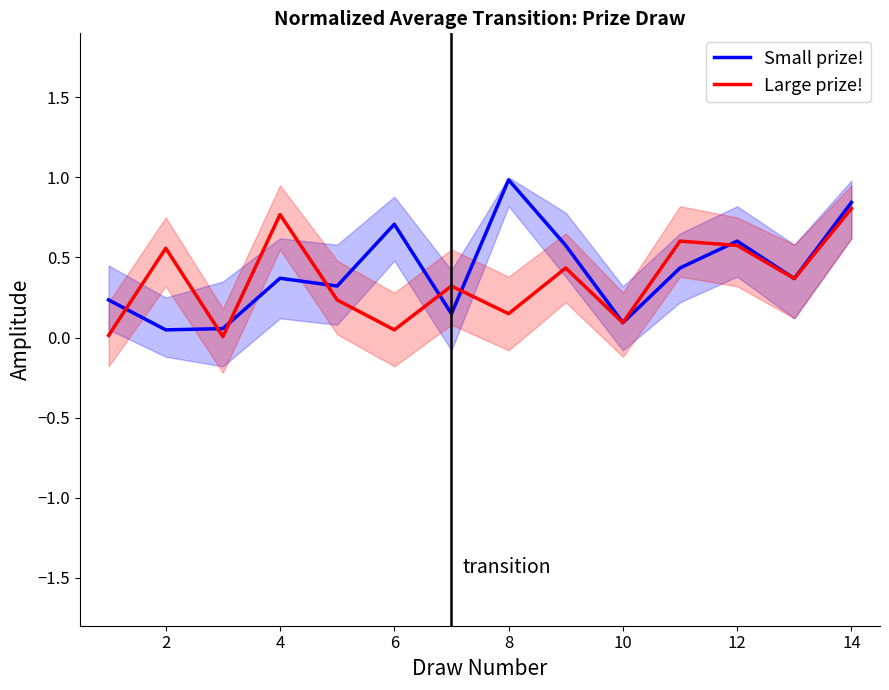

What is the difference between the maximum and second lowest values in the Small prize! series?

0.9